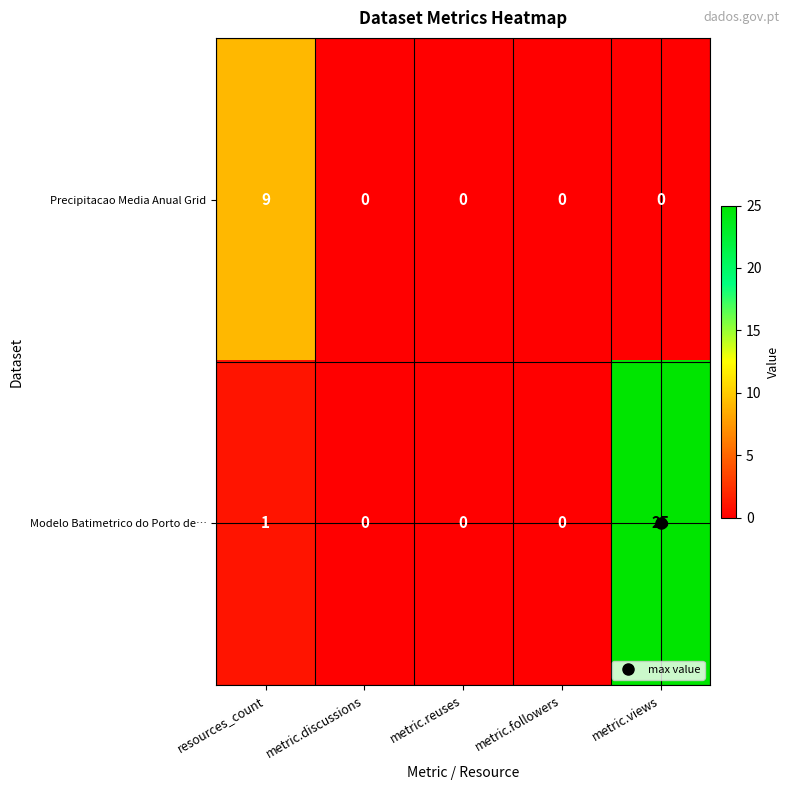

How many positive values does the Precipitacao Media Anual Grid series have?

1